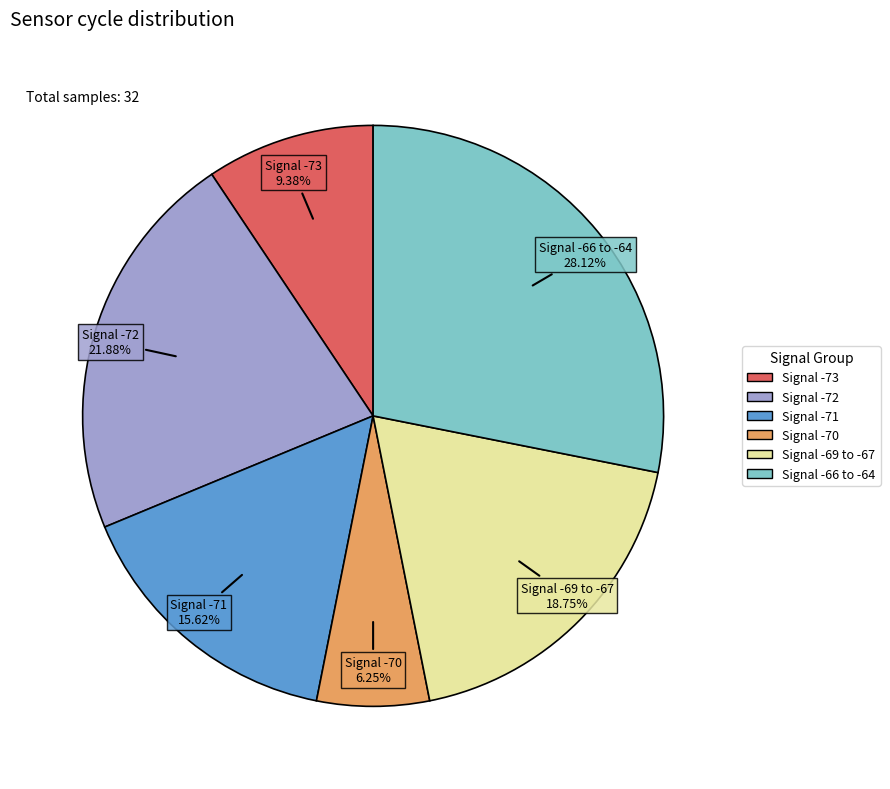

Is there a majority slice in this chart?

No